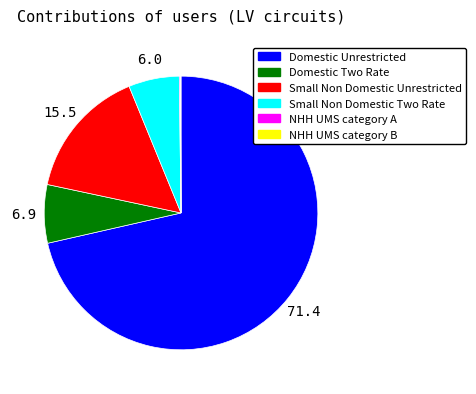

Between Domestic Two Rate and Small Non Domestic Two Rate, which is larger?

Domestic Two Rate